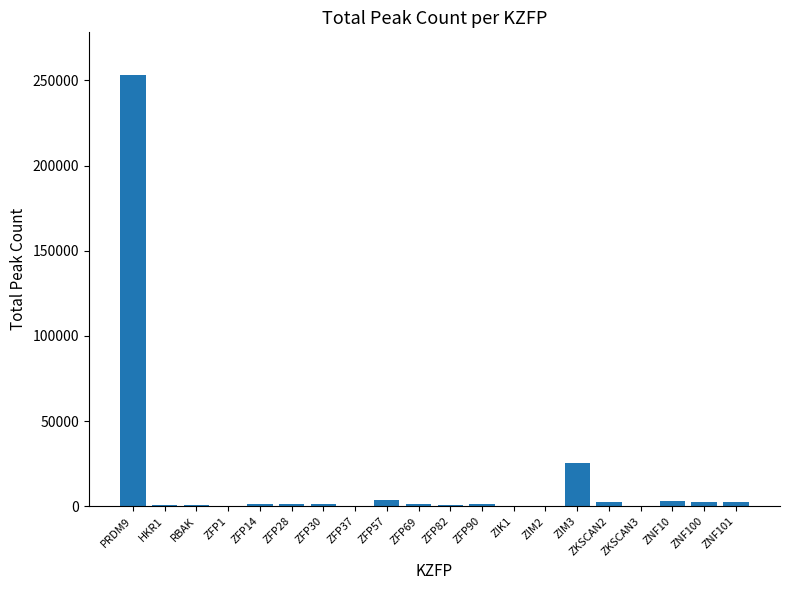

Where is the data nearest to the value 126488?

ZIM3